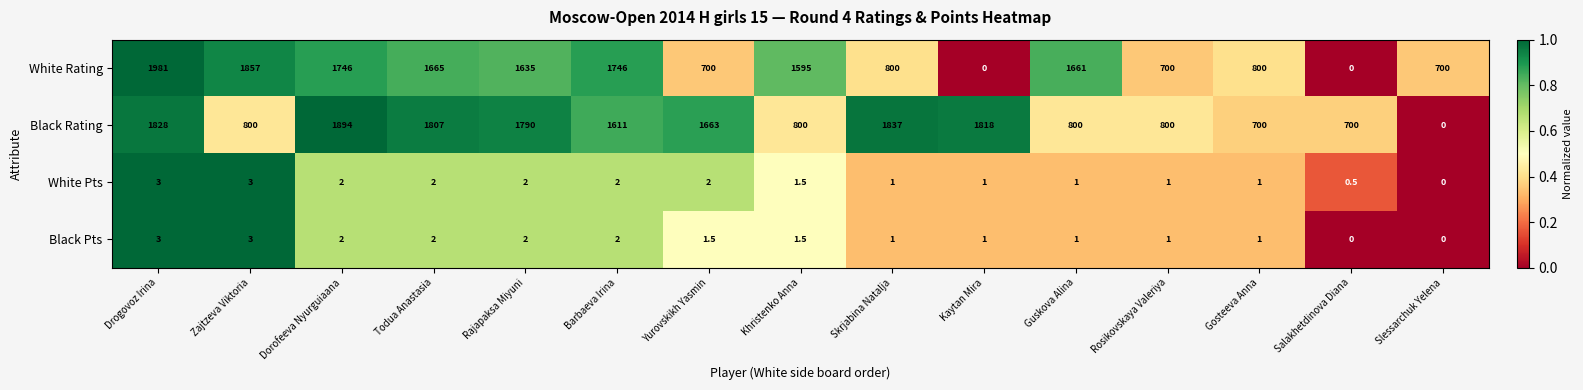

At which category is the sum across all series the highest?

Drogovoz Irina